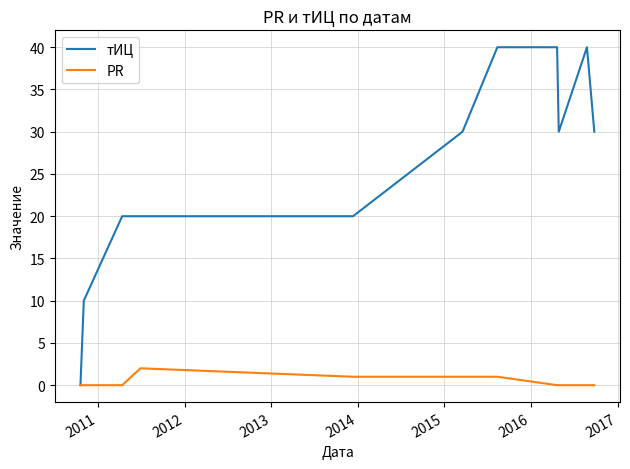

Which series has the widest spread of values?

тИЦ